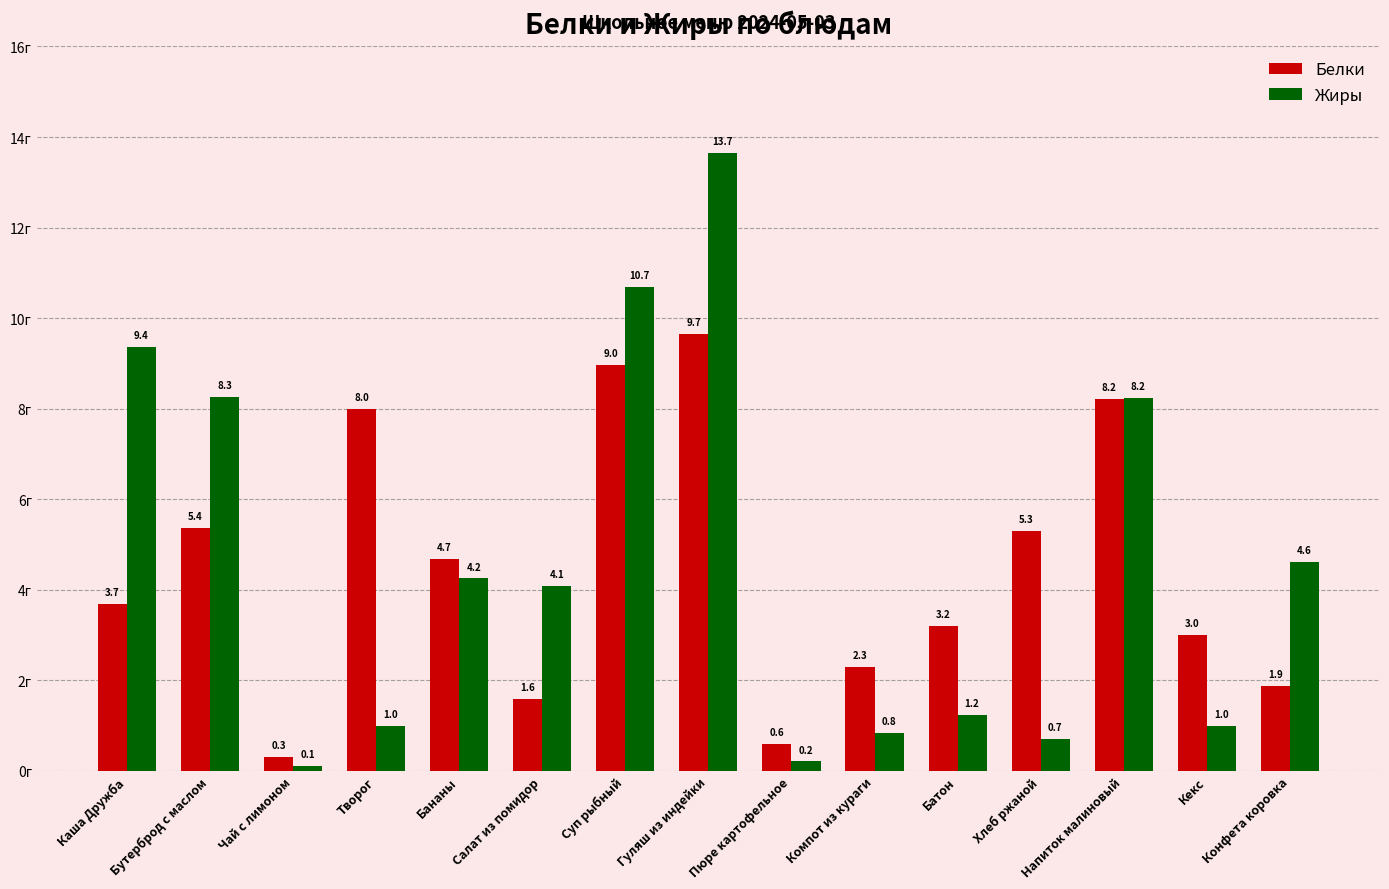

At Бутерброд с маслом, list the series in order from largest to smallest.

Жиры, Белки